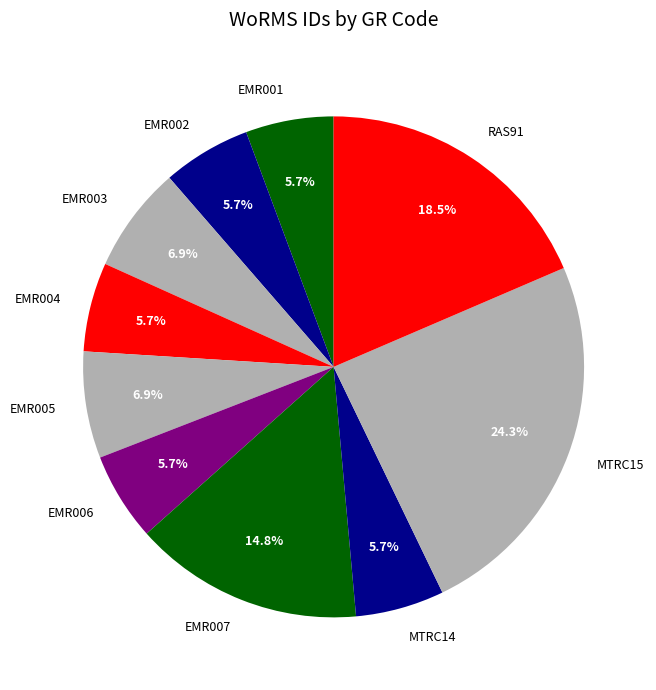

What is the largest slice in the pie chart?

MTRC15